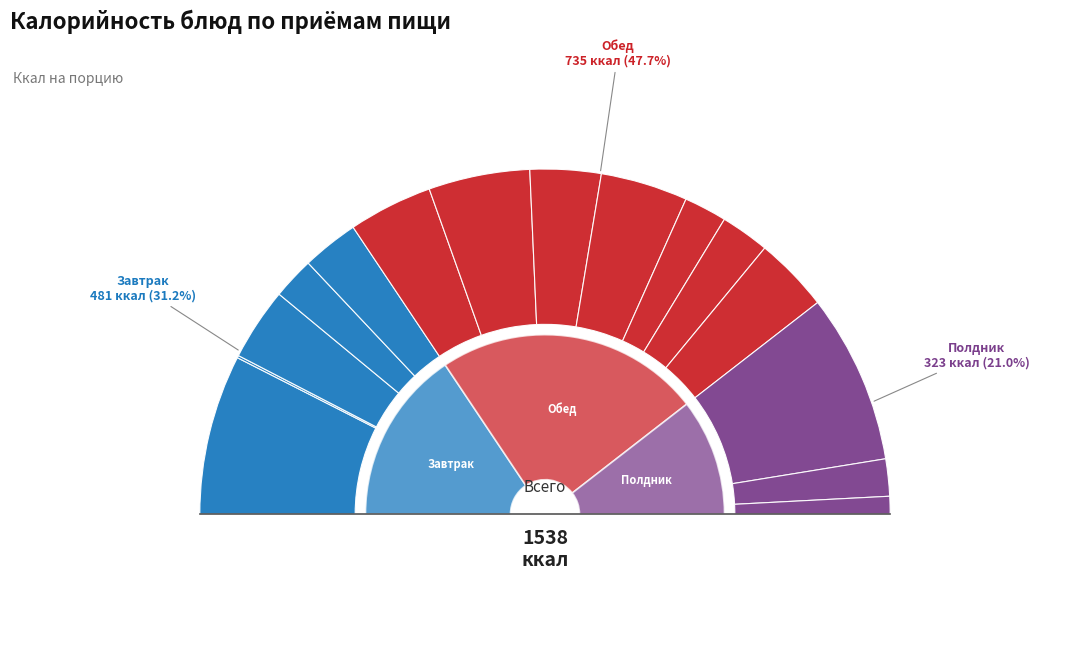

Is it true that Огурец свежий is 1% of the pie?

False